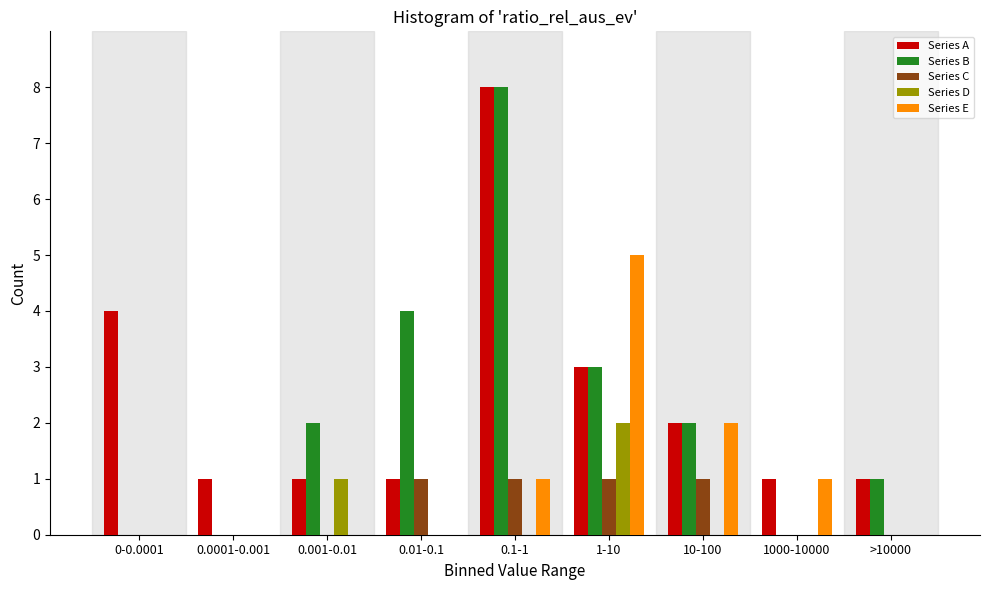

The Series E series shows 1 at 1000-10000. True or false?

True